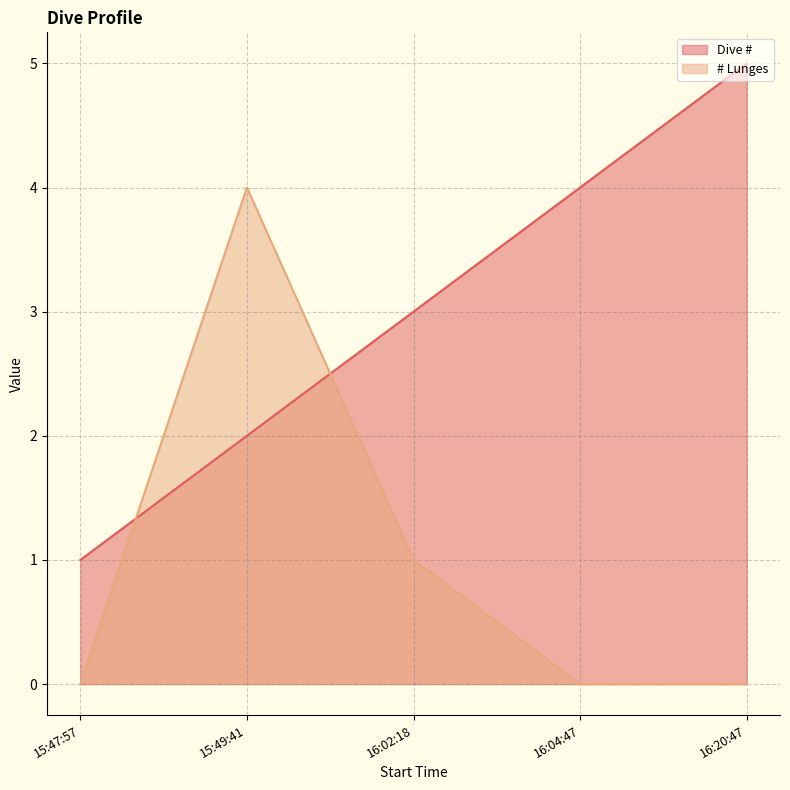

How many positive values does the # Lunges series have?

2